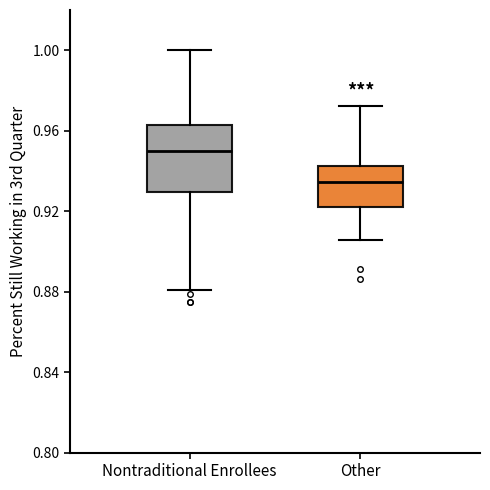

Which box is the tallest, from its lower edge to its upper edge?

Nontraditional Enrollees